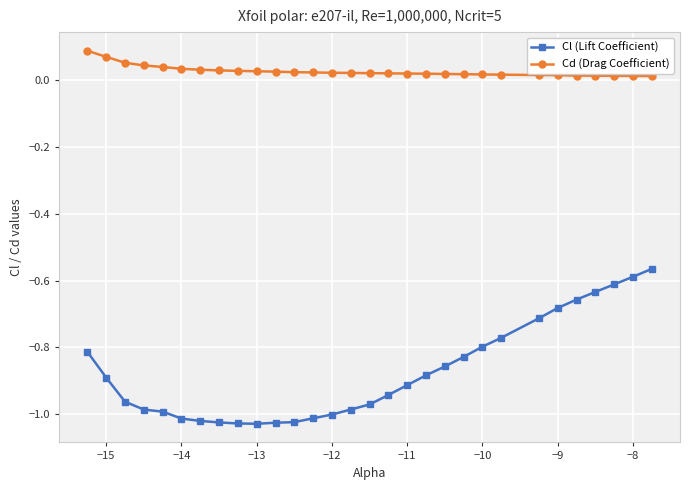

Which series has the largest range (max minus min)?

Cl (Lift Coefficient)